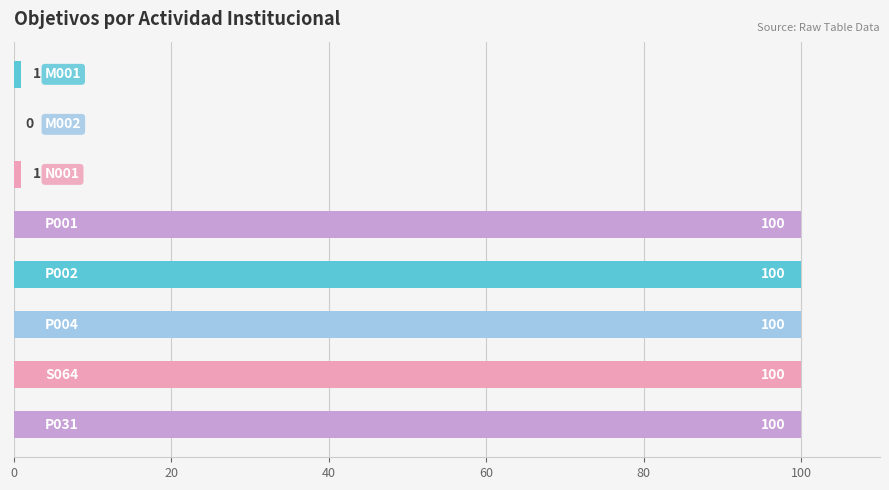

What is the maximum value shown in the chart?

100